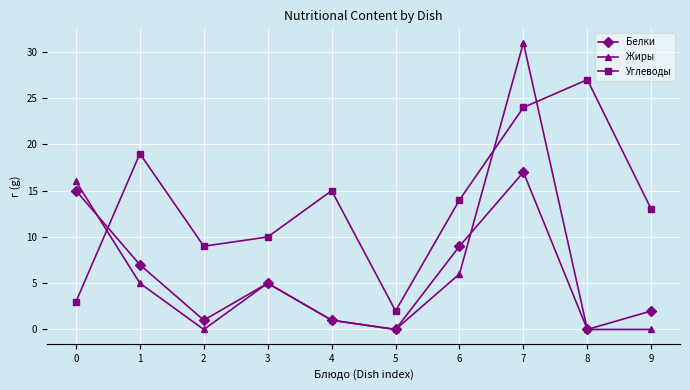

How many intersections are there between Жиры and Углеводы?

3